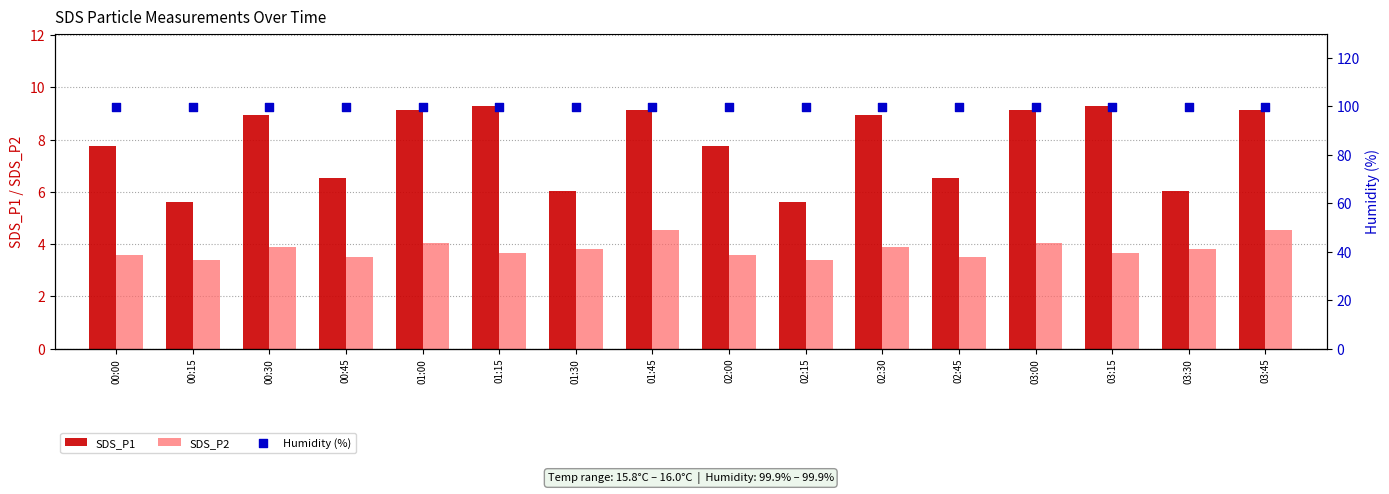

At which category is the sum across all series the highest?

01:45